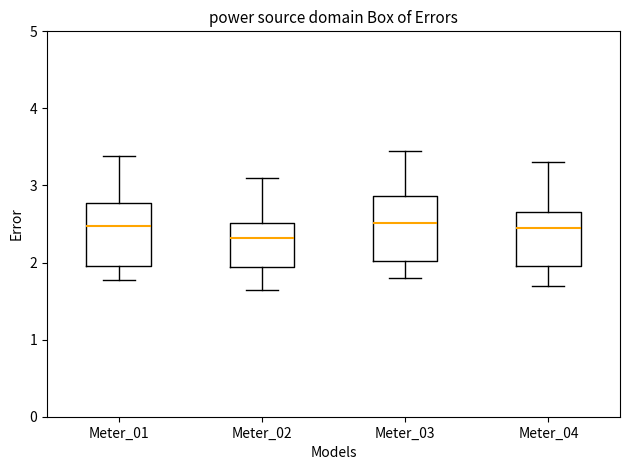

Where is the upper edge of the box for Meter_04 on the y-axis? The values are not printed on the chart, so give them approximately, as read against the axis.

2.7